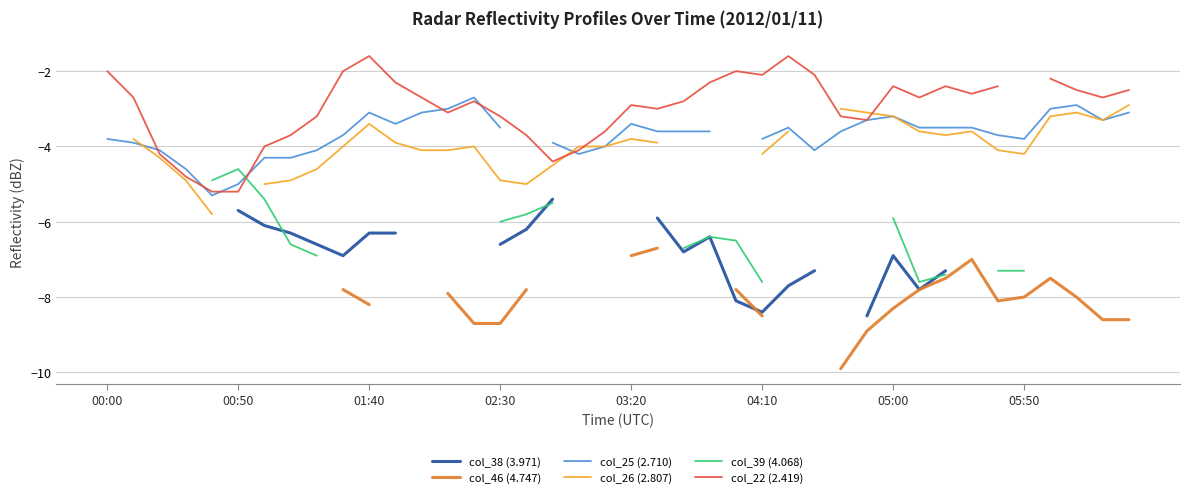

True or false: col_25 (2.710) has more than 1 interior local peaks.

True